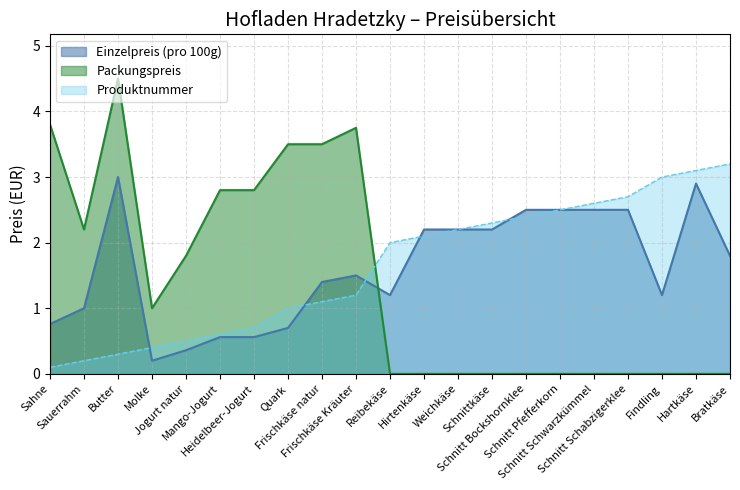

What is the difference between the maximum and minimum values in the Produktnummer series?

3.1